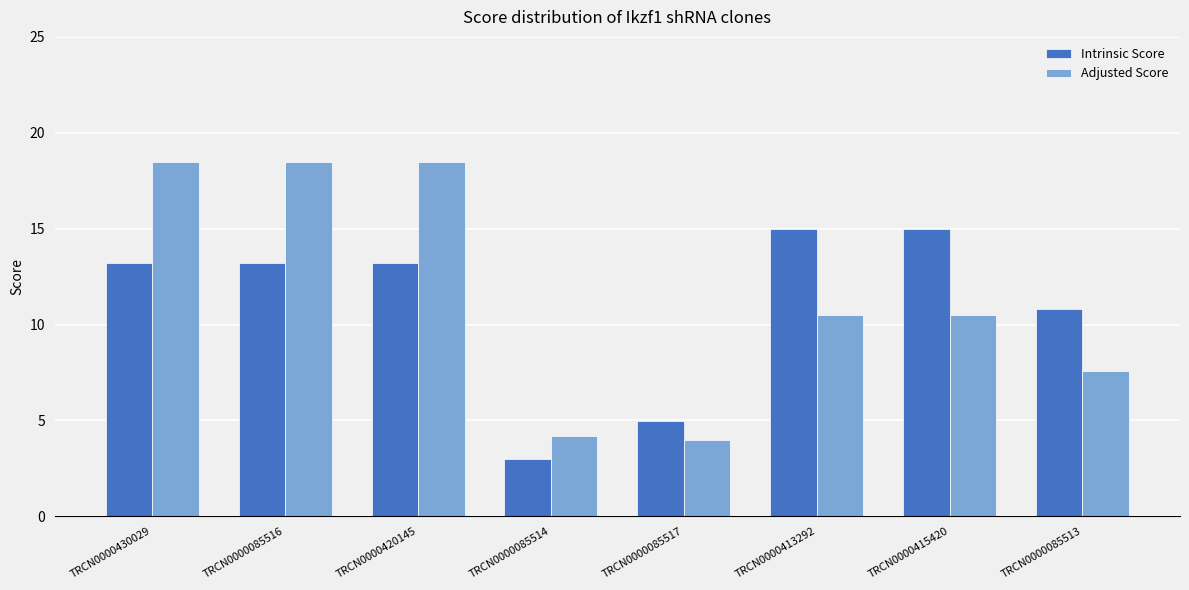

What is the value of the Intrinsic Score bar at the 4th from the left?

3.0